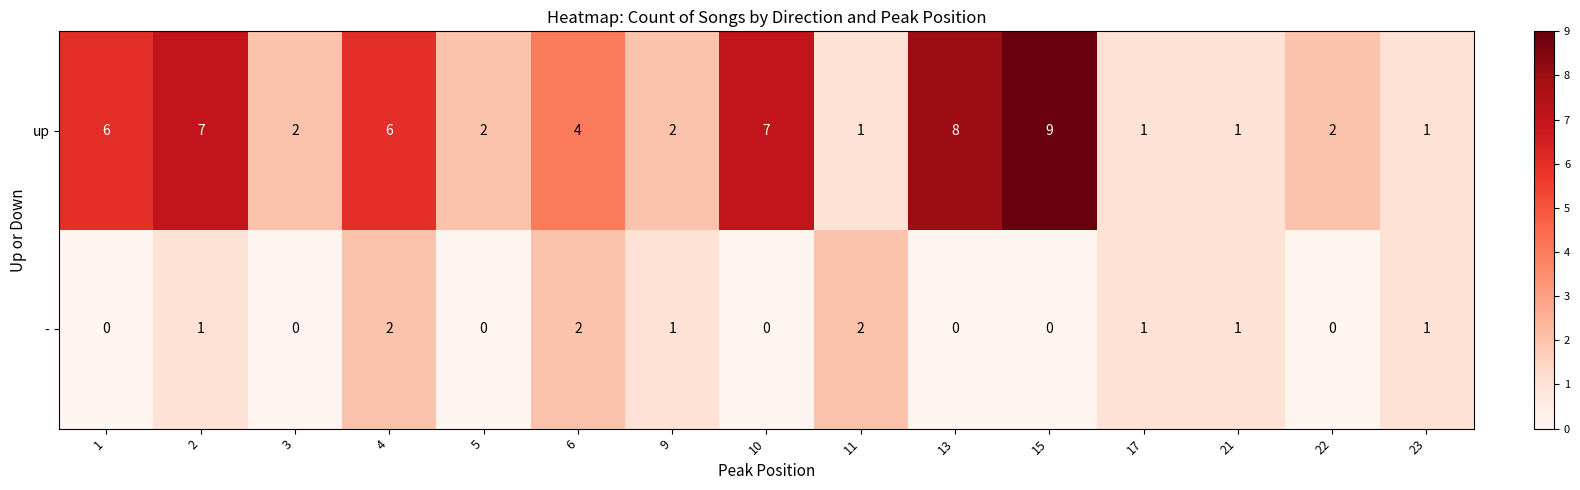

What is the sum of all up values?

59